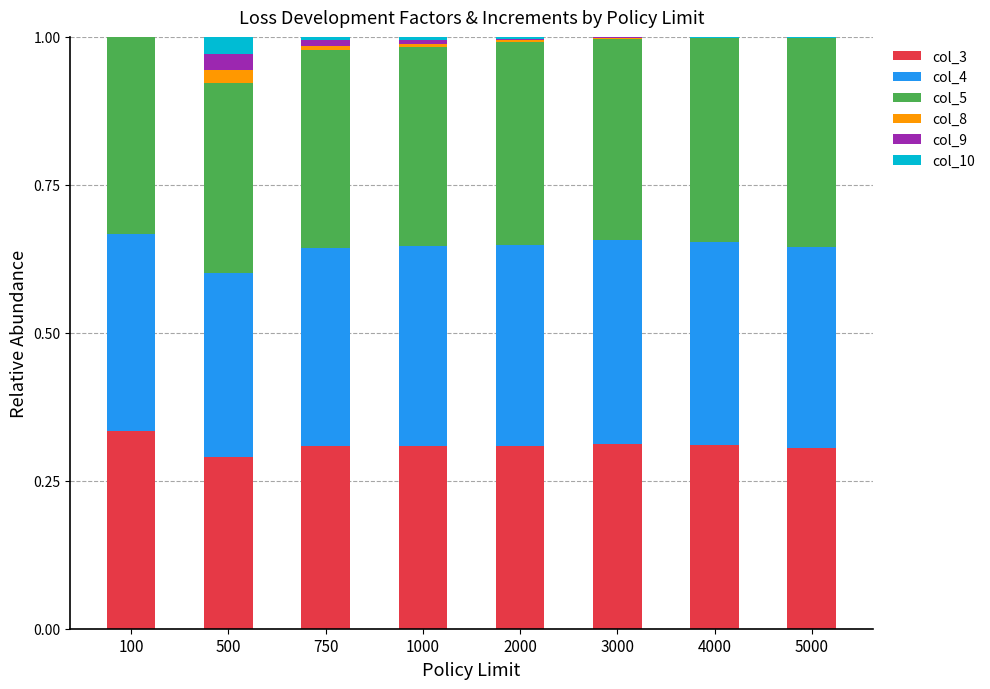

Does the chart contain stacked bars?

Yes